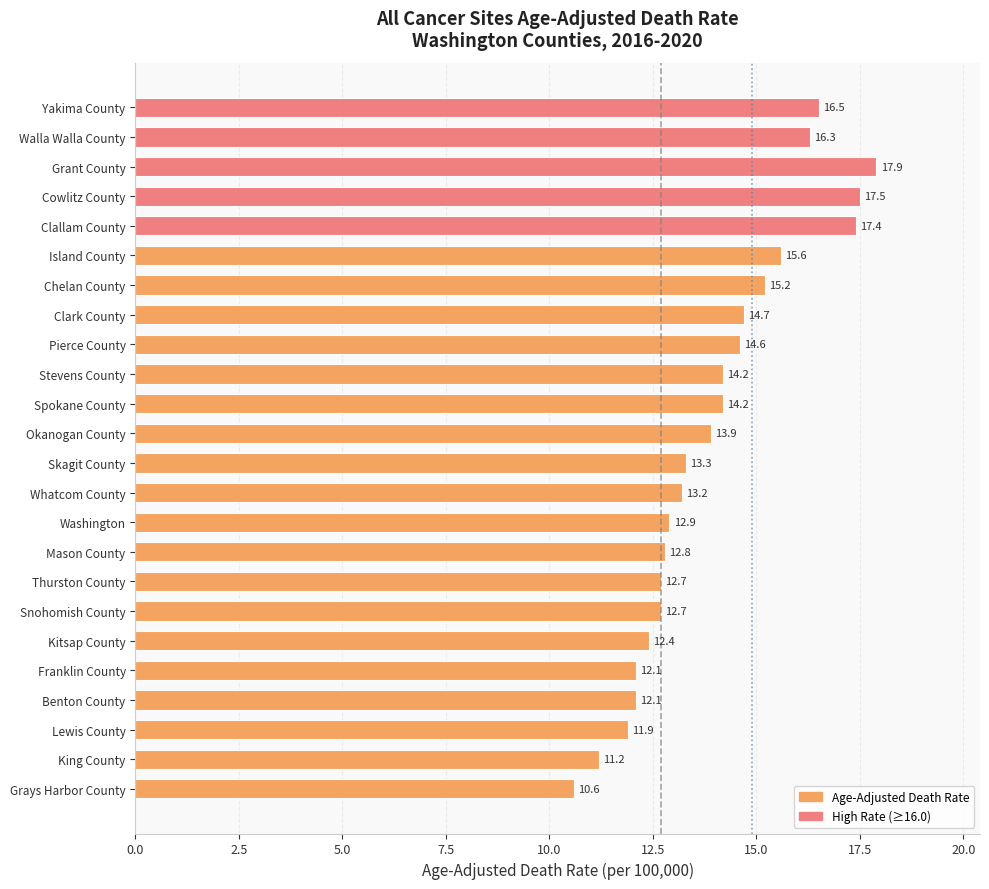

Count the number of categories in the chart.

24